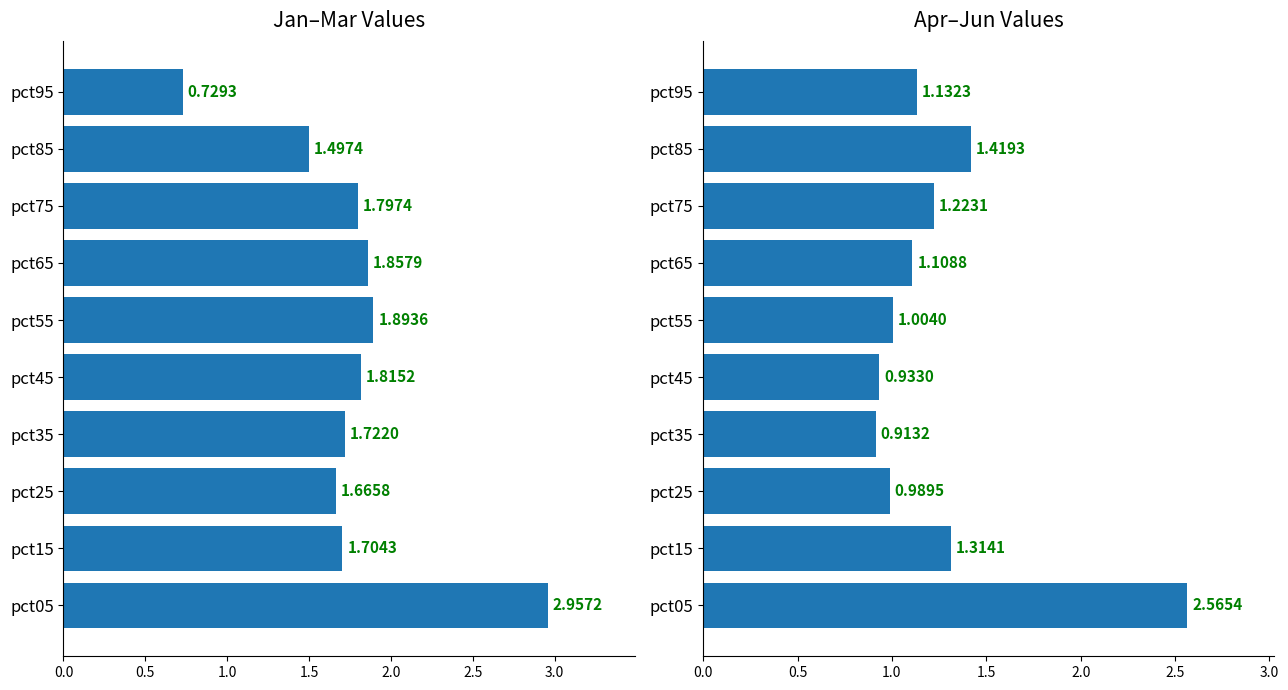

Count the number of values greater than 1.

7